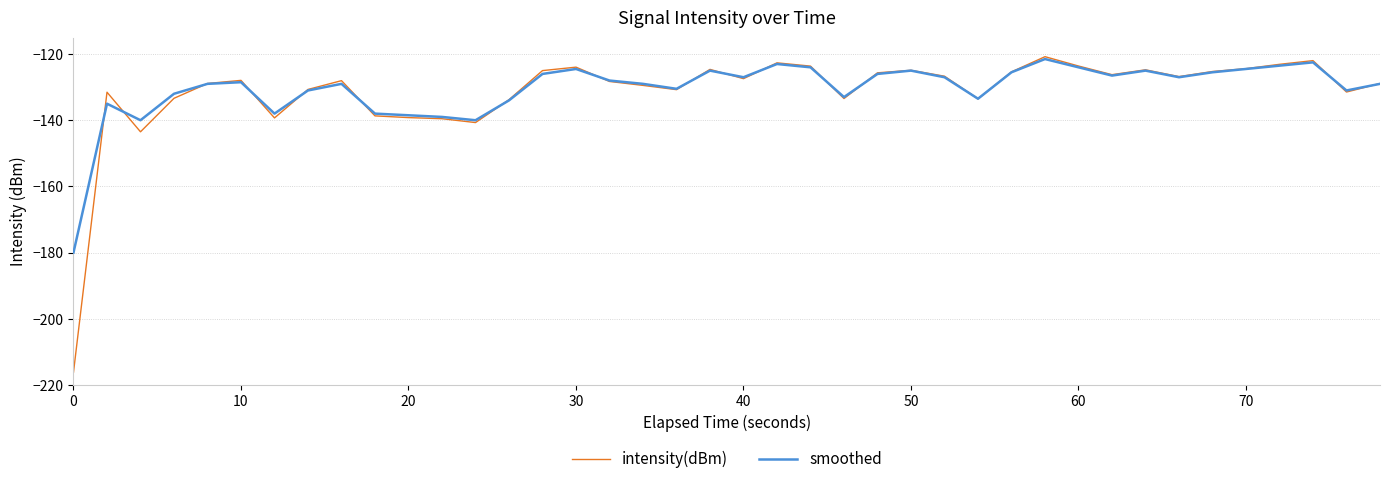

What is the maximum value for smoothed?

-121.5